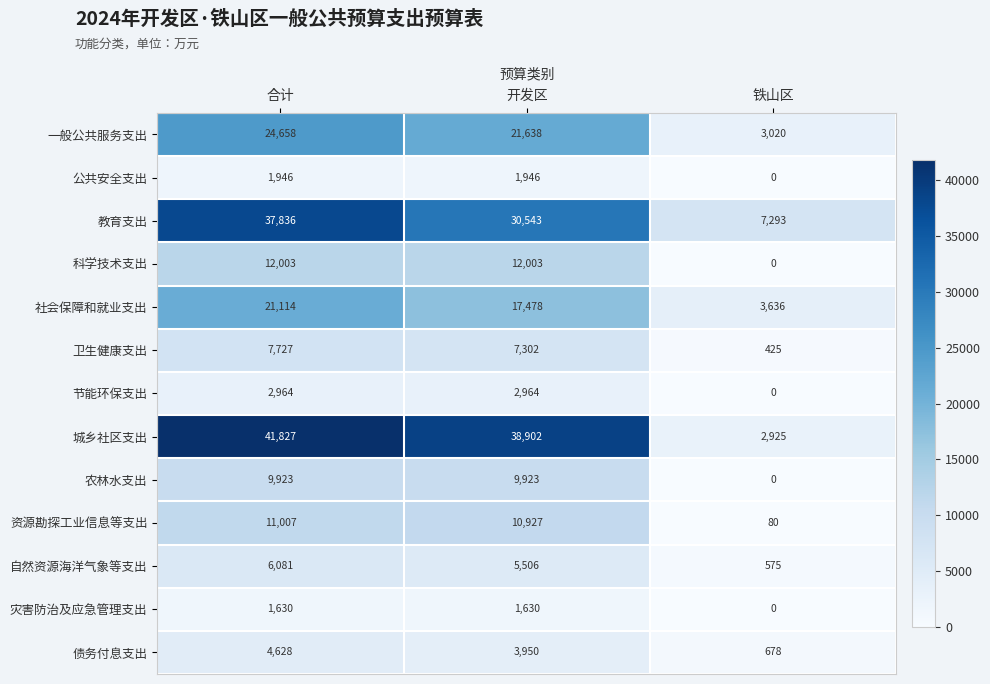

What is the greatest value displayed?

41827